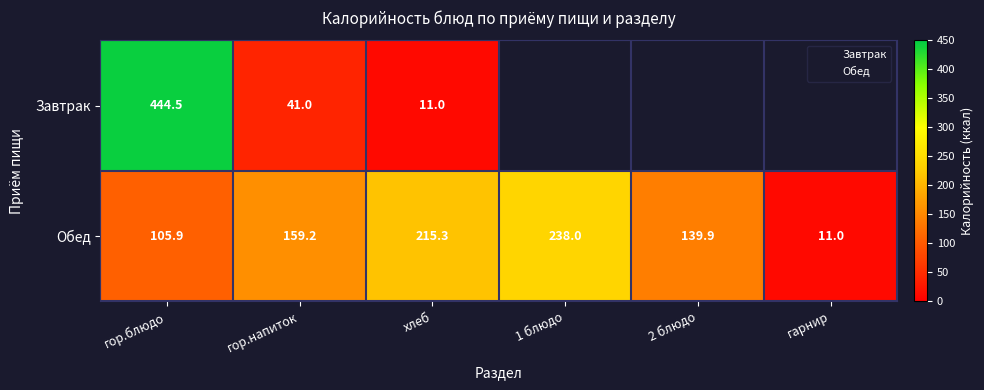

True or false: Завтрак has a value of 16.4 at хлеб.

False